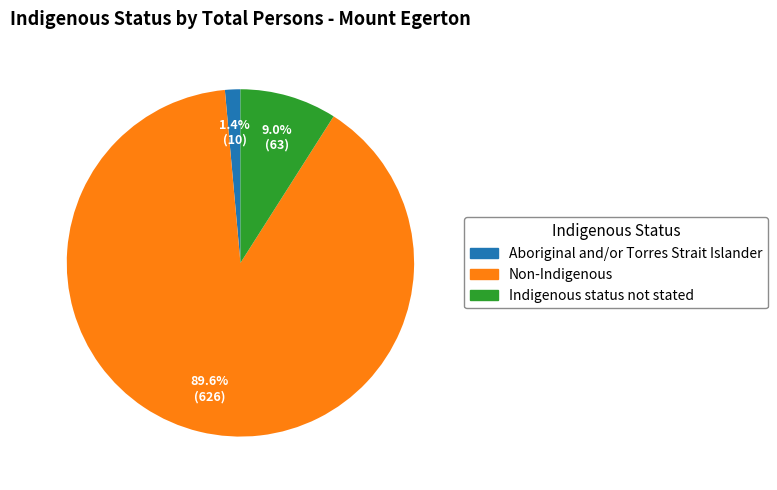

What is the largest slice in the pie chart?

Non-Indigenous